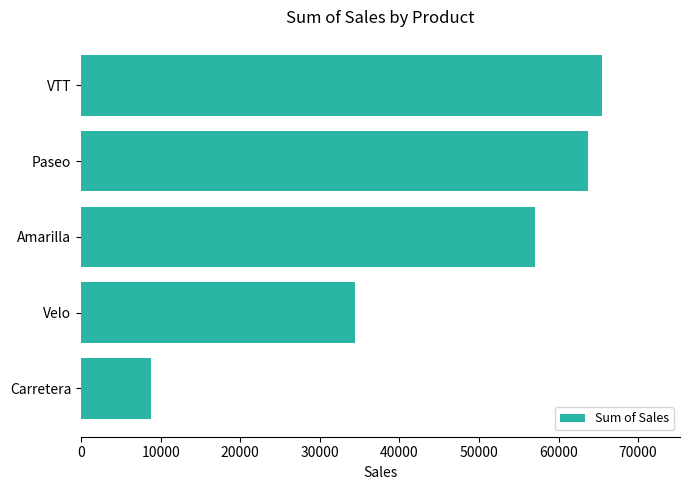

Approximately how many times larger is the value at Paseo compared to VTT?

1.0